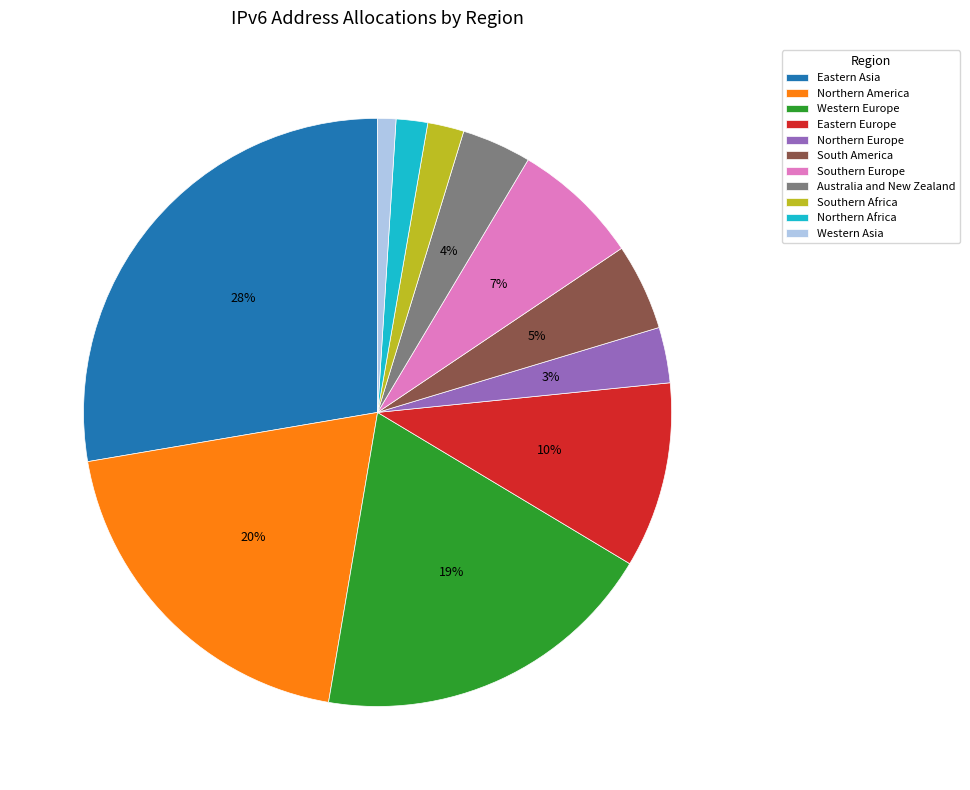

How many segments does this pie chart have?

11